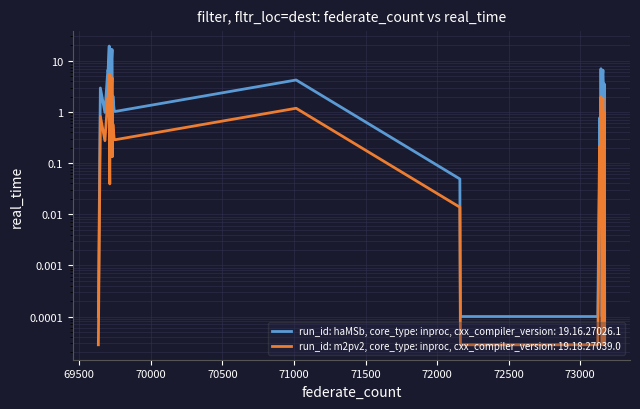

True or false: the data has more than 1 interior local peaks.

True